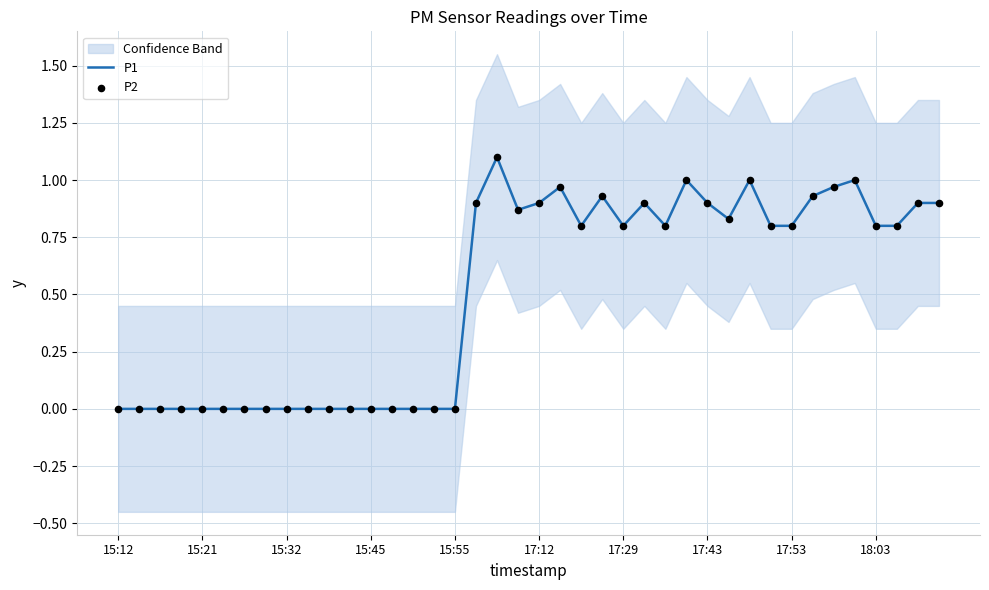

At which category is the sum across all series the highest?

18